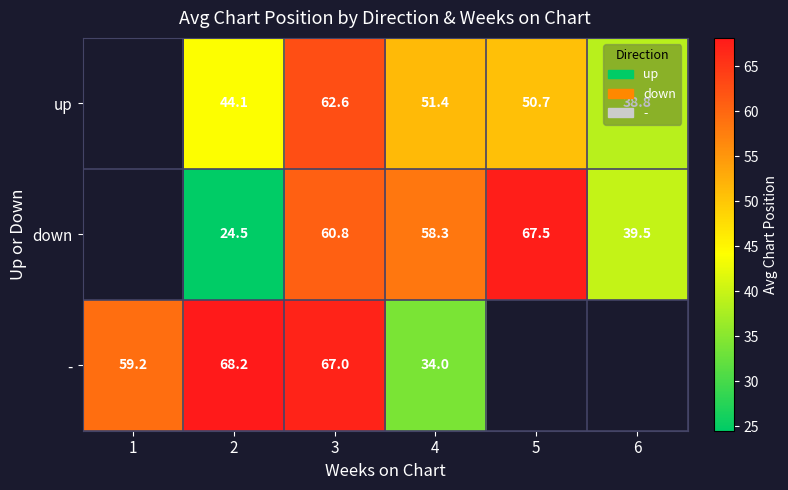

What is the sum of the down values at 2 and 5?

92.0